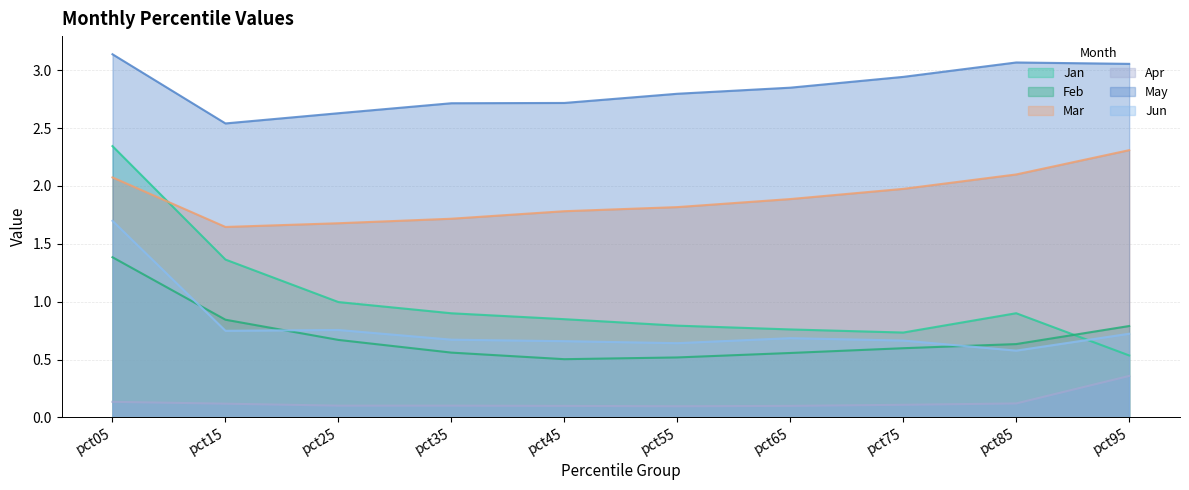

Reading left to right, extract all data points from this chart.

Jan: pct05=2.3	pct15=1.4	pct25=1.0	pct35=0.9	pct45=0.8	pct55=0.8	pct65=0.8	pct75=0.7	pct85=0.9	pct95=0.5
Feb: pct05=1.4	pct15=0.8	pct25=0.7	pct35=0.6	pct45=0.5	pct55=0.5	pct65=0.6	pct75=0.6	pct85=0.6	pct95=0.8
Mar: pct05=2.1	pct15=1.6	pct25=1.7	pct35=1.7	pct45=1.8	pct55=1.8	pct65=1.9	pct75=2.0	pct85=2.1	pct95=2.3
Apr: pct05=0.1	pct15=0.1	pct25=0.1	pct35=0.1	pct45=0.1	pct55=0.1	pct65=0.1	pct75=0.1	pct85=0.1	pct95=0.4
May: pct05=3.1	pct15=2.5	pct25=2.6	pct35=2.7	pct45=2.7	pct55=2.8	pct65=2.8	pct75=2.9	pct85=3.1	pct95=3.1
Jun: pct05=1.7	pct15=0.7	pct25=0.8	pct35=0.7	pct45=0.7	pct55=0.6	pct65=0.7	pct75=0.7	pct85=0.6	pct95=0.7